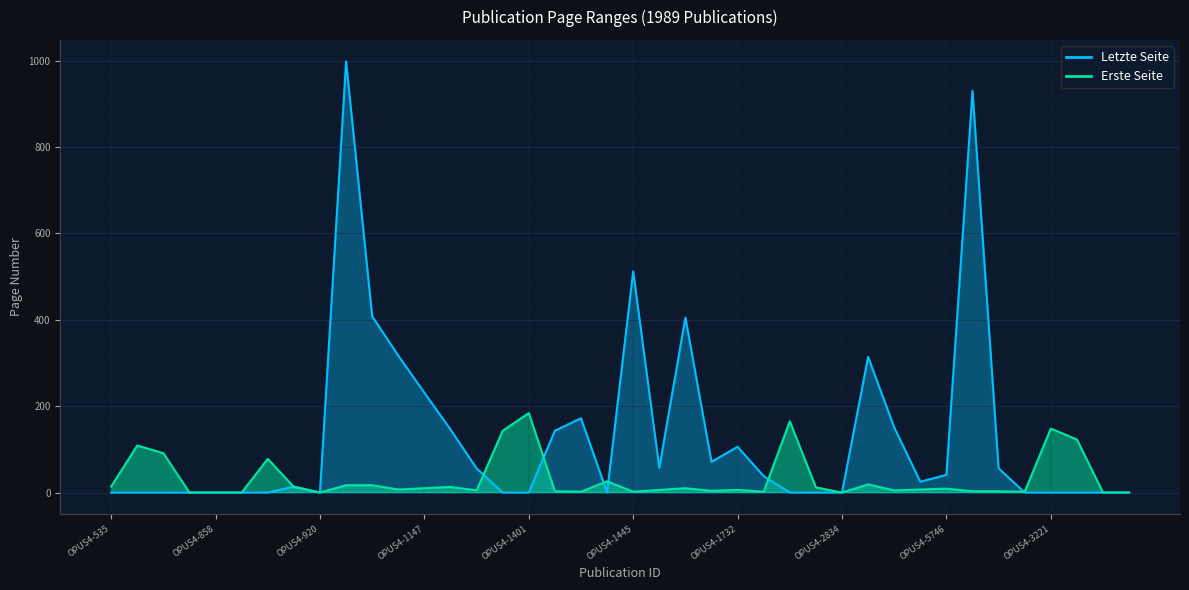

True or false: Letzte Seite and Erste Seite cross at least once.

True